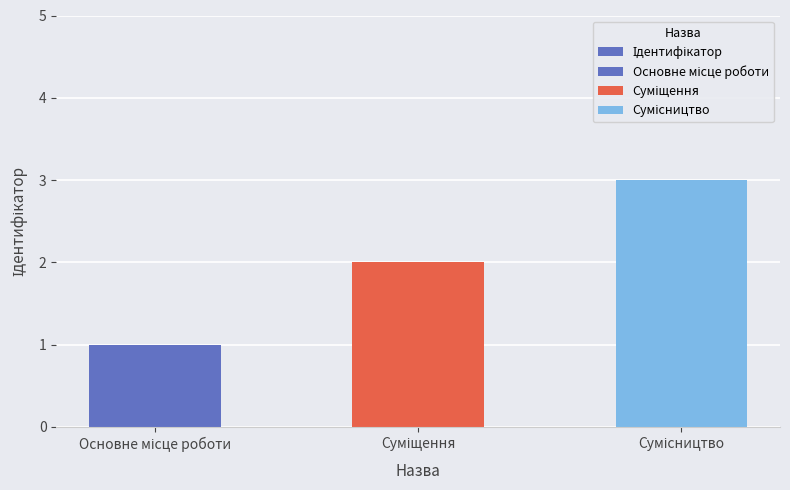

Read the value at Сумісництво.

3